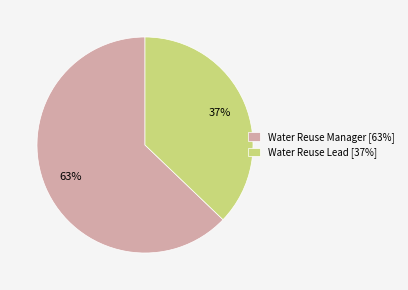

Which has a higher value, Water Reuse Manager [63%] or Water Reuse Lead [37%]?

Water Reuse Manager [63%]